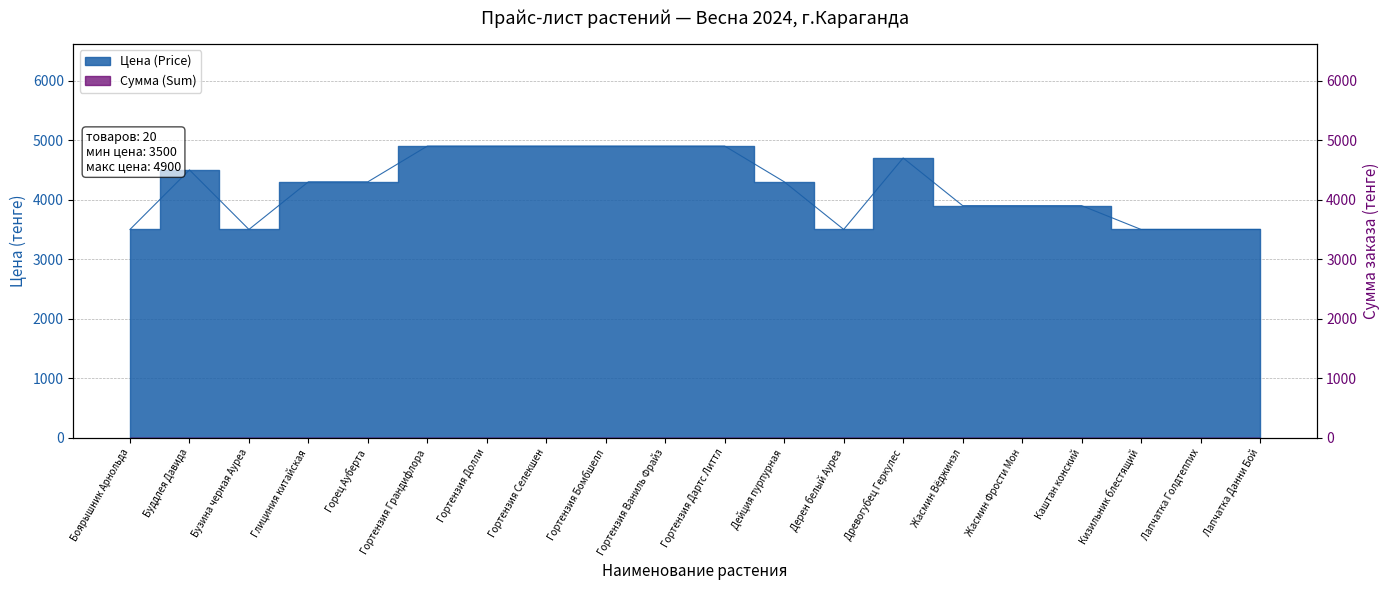

Where does the data first go above 4300?

Буддлея Давида